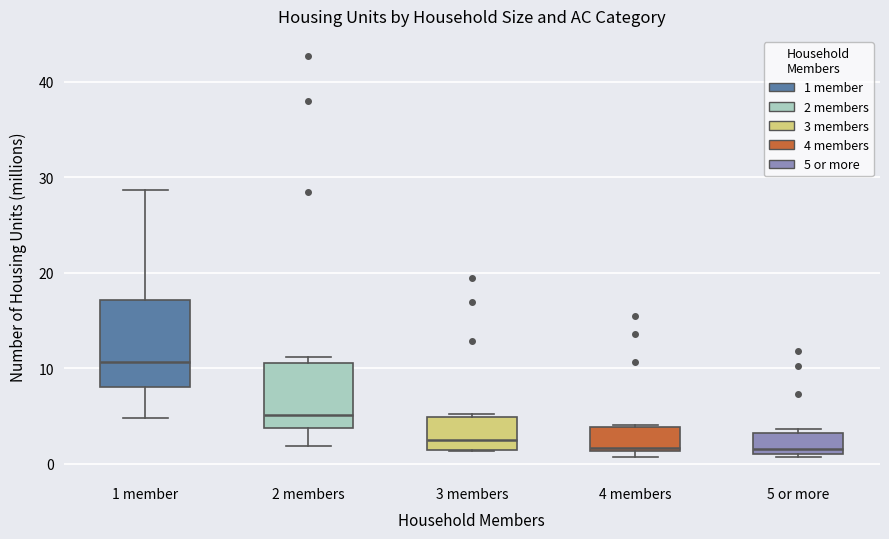

Reading left to right, read every box against the y-axis: the position of its median line, the range the box covers, and the ends of its whiskers. The values are not printed on the chart, so give them approximately, as read against the axis.

1 member: median 11, box 8 to 17, whiskers 5 to 29
2 members: median 5, box 4 to 11, whiskers 2 to 11 (just above the box's upper edge)
3 members: median 3, box 1 to 5, whiskers 1 to 5 (just above the box's upper edge)
4 members: median 2, box 1 to 4, whiskers 1 (just below the box's lower edge) to 4
5 or more: median 2, box 1 to 3, whiskers 1 (just below the box's lower edge) to 4